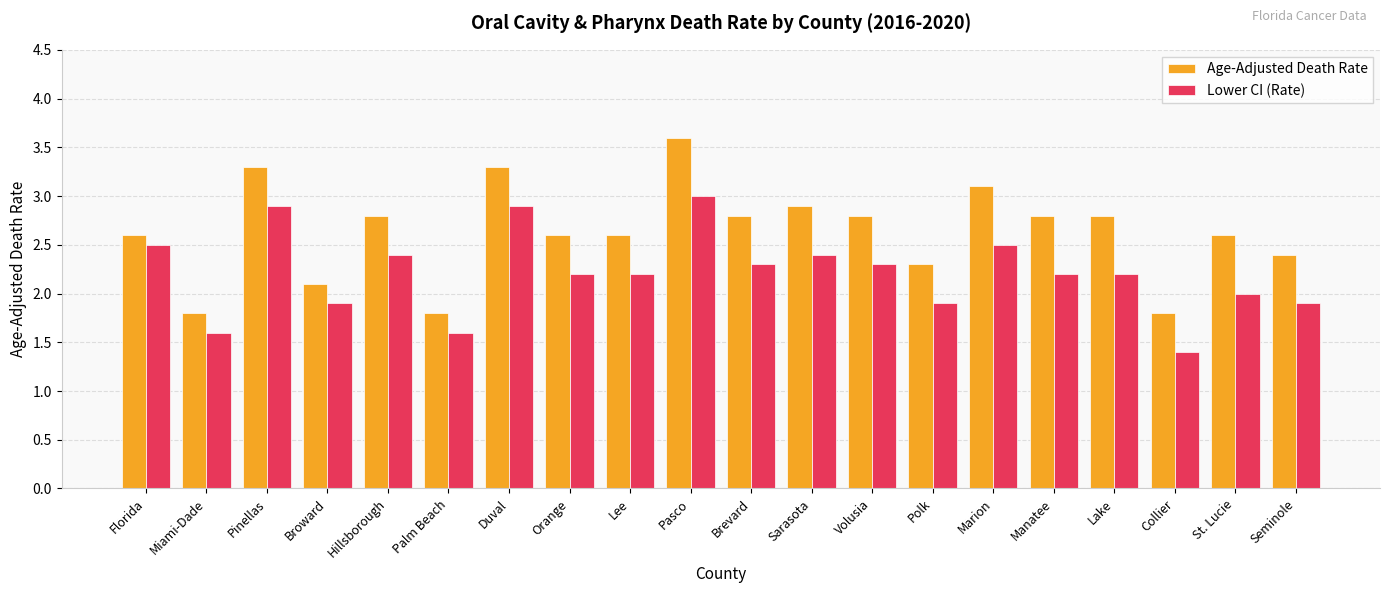

Is the value of Lower CI (Rate) at Polk greater than the value of Age-Adjusted Death Rate at Sarasota?

No